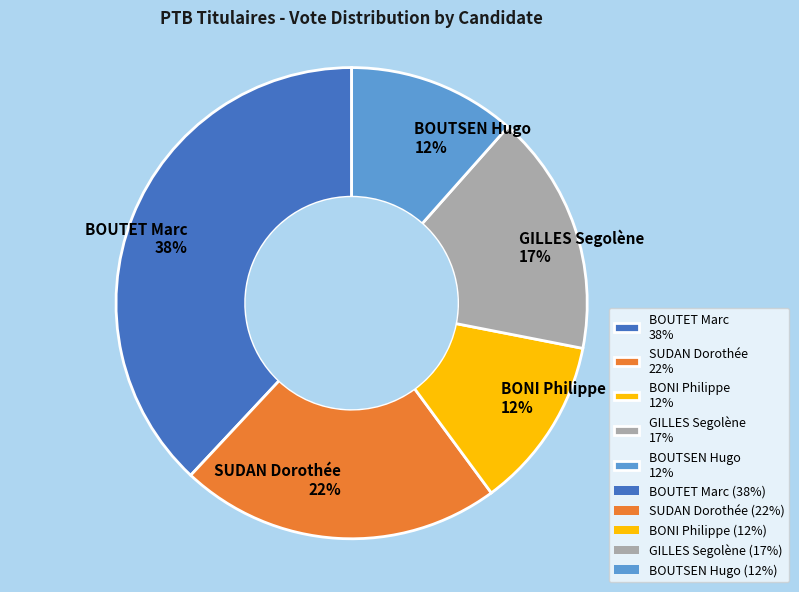

True or false: BONI Philippe accounts for 12% of the total.

True